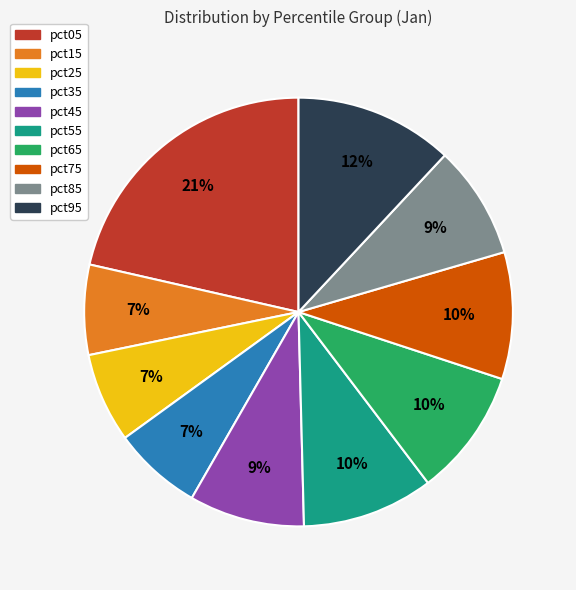

The pct85 slice represents 9% of the pie. True or false?

True